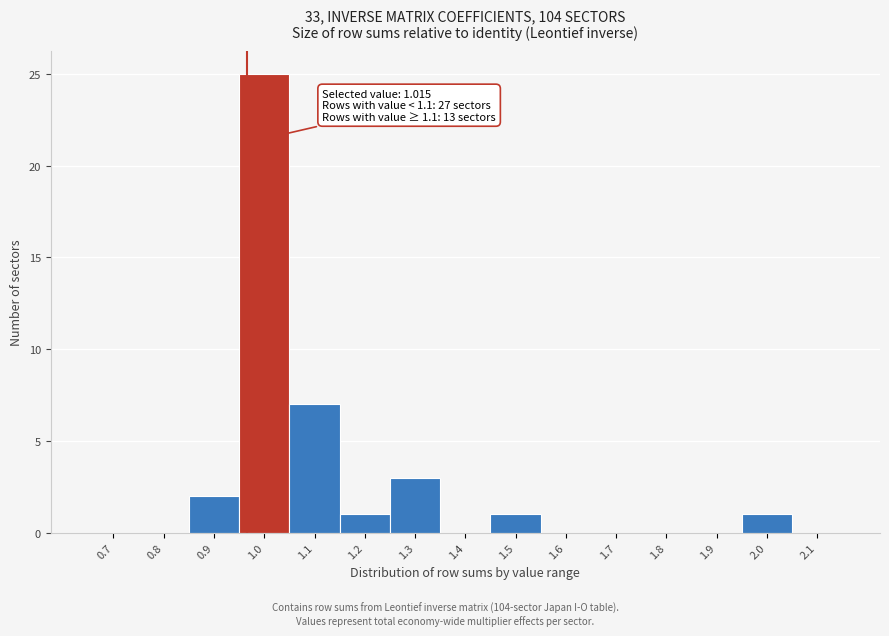

Reading left to right, what are all the values shown in this chart?

0.7=0	0.8=0	0.9=2	1.0=25	1.1=7	1.2=1	1.3=3	1.4=0	1.5=1	1.6=0	1.7=0	1.8=0	1.9=0	2.0=1	2.1=0